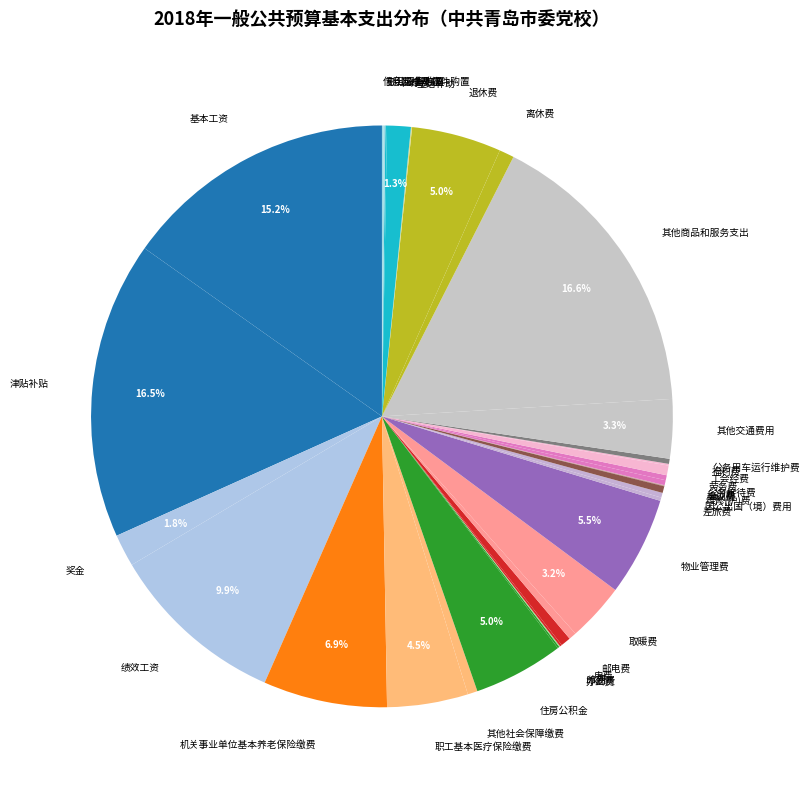

Is there a majority slice in this chart?

No